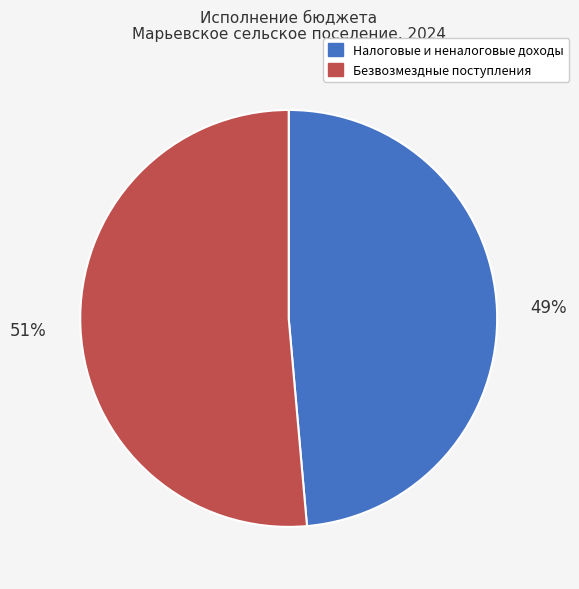

Is it true that Налоговые и неналоговые доходы is 49% of the pie?

True